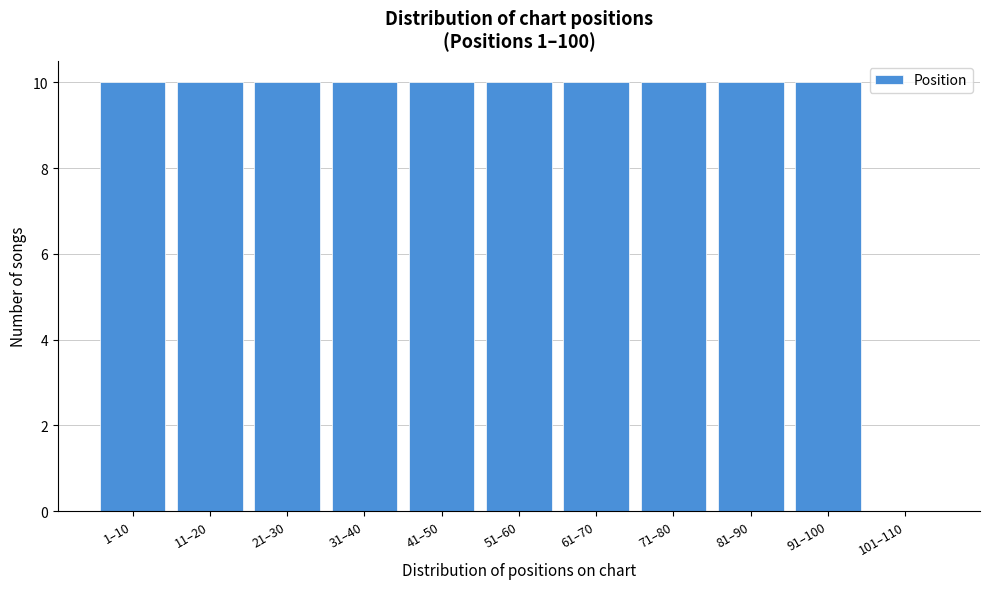

Reading right to left, transcribe all the data shown in this chart.

101–110=0	91–100=10	81–90=10	71–80=10	61–70=10	51–60=10	41–50=10	31–40=10	21–30=10	11–20=10	1–10=10